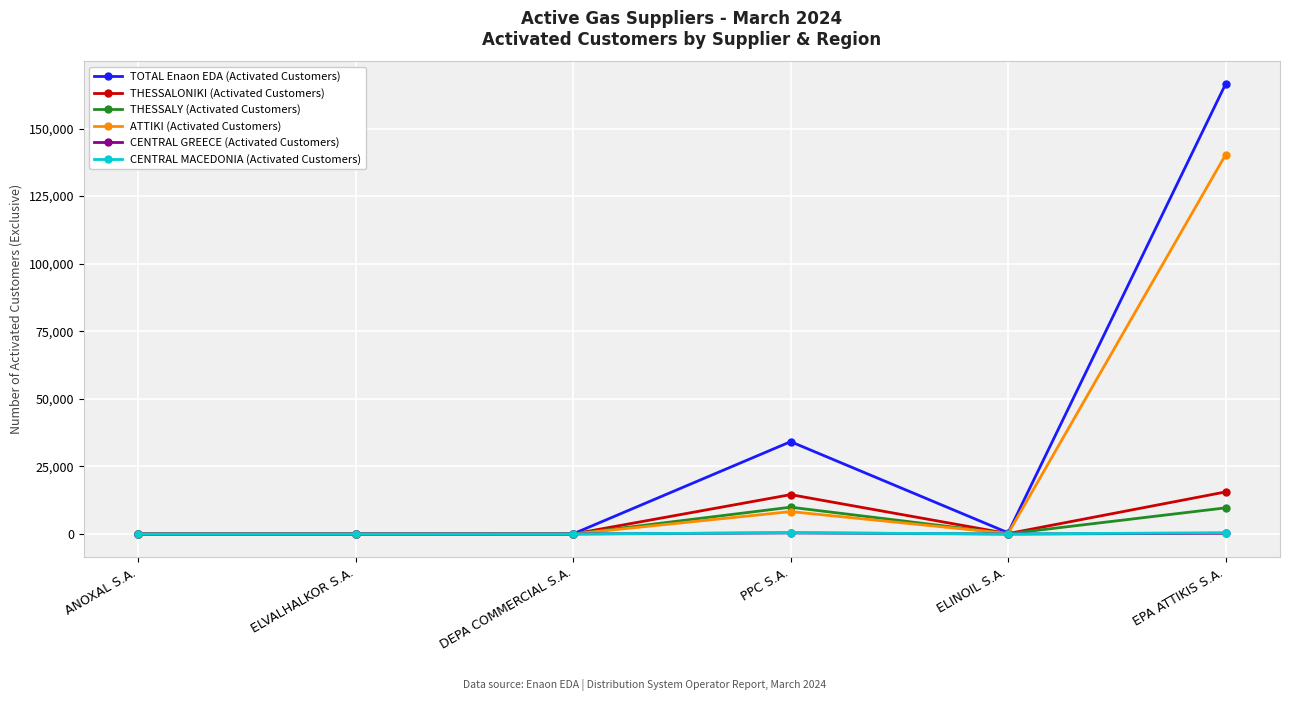

Which series has the widest spread of values?

TOTAL Enaon EDA (Activated Customers)